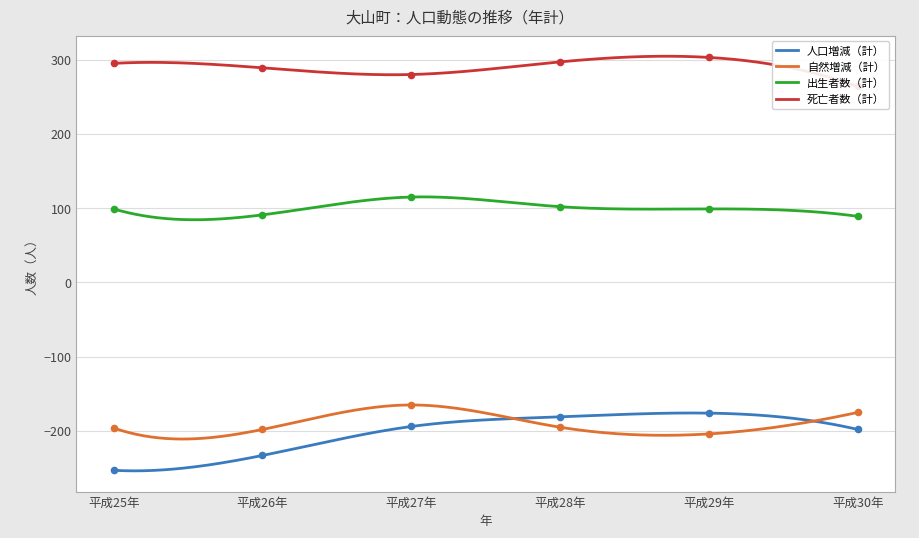

What are all the series names shown in the legend?

人口増減（計）, 自然増減（計）, 出生者数（計）, 死亡者数（計）